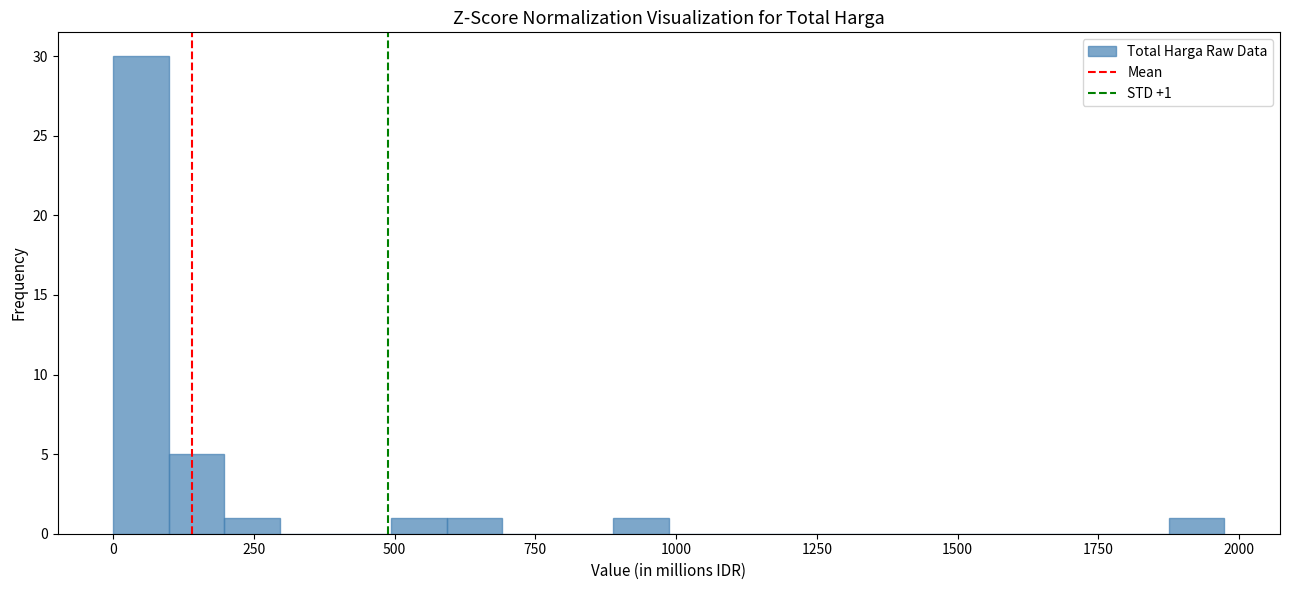

Read against the x-axis, roughly where is the centre of the tallest bar?

50